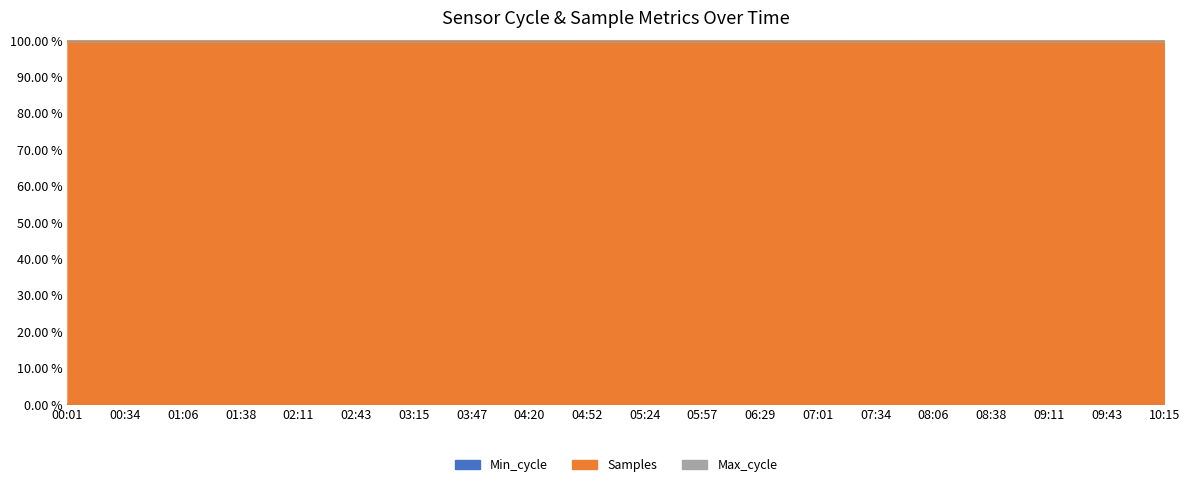

What position from the left is 03:15?

7